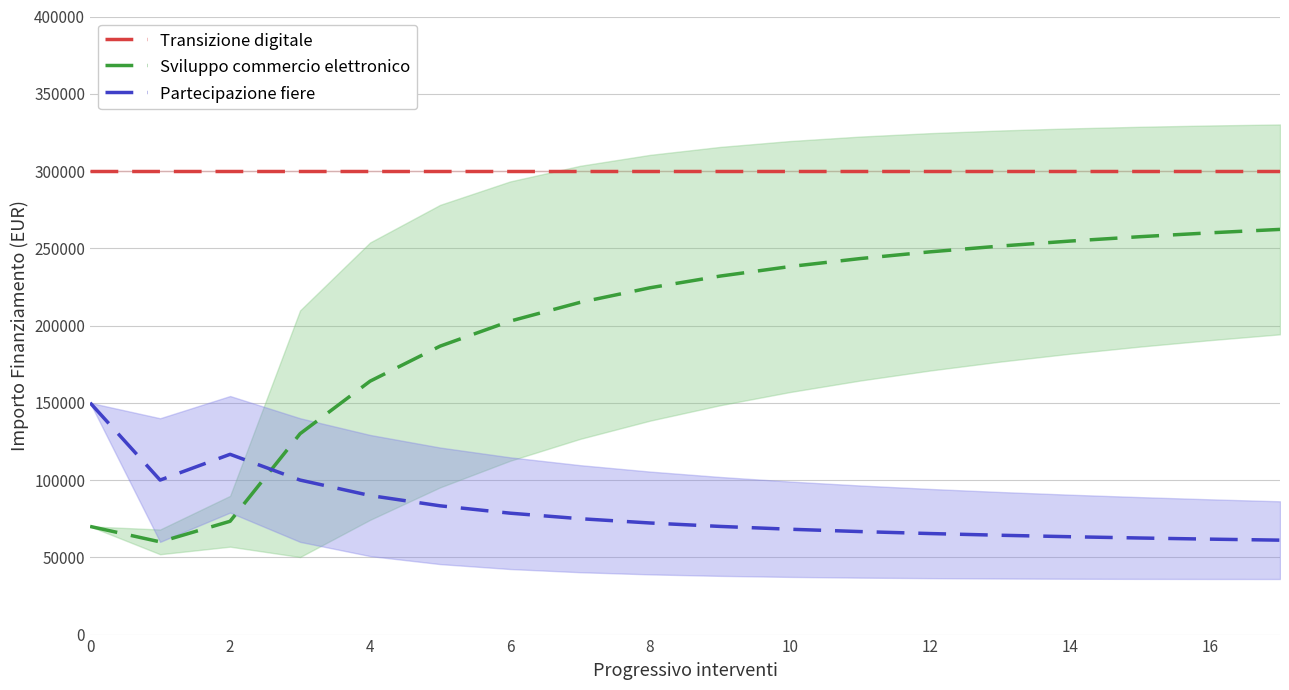

Reading left to right, extract all data points from this chart.

Transizione digitale: 300000.0	300000.0	300000.0	300000.0	300000.0	300000.0	300000.0	300000.0	300000.0	300000.0	300000.0	300000.0	300000.0	300000.0	300000.0	300000.0	300000.0	300000.0
Sviluppo commercio elettronico: 70000.0	60000.0	73333.3	130000.0	164000.0	186666.7	202857.1	215000.0	224444.4	232000.0	238181.8	243333.3	247692.3	251428.6	254666.7	257500.0	260000.0	262222.2
Partecipazione fiere: 150000.0	100000.0	116666.7	100000.0	90000.0	83333.3	78571.4	75000.0	72222.2	70000.0	68181.8	66666.7	65384.6	64285.7	63333.3	62500.0	61764.7	61111.1